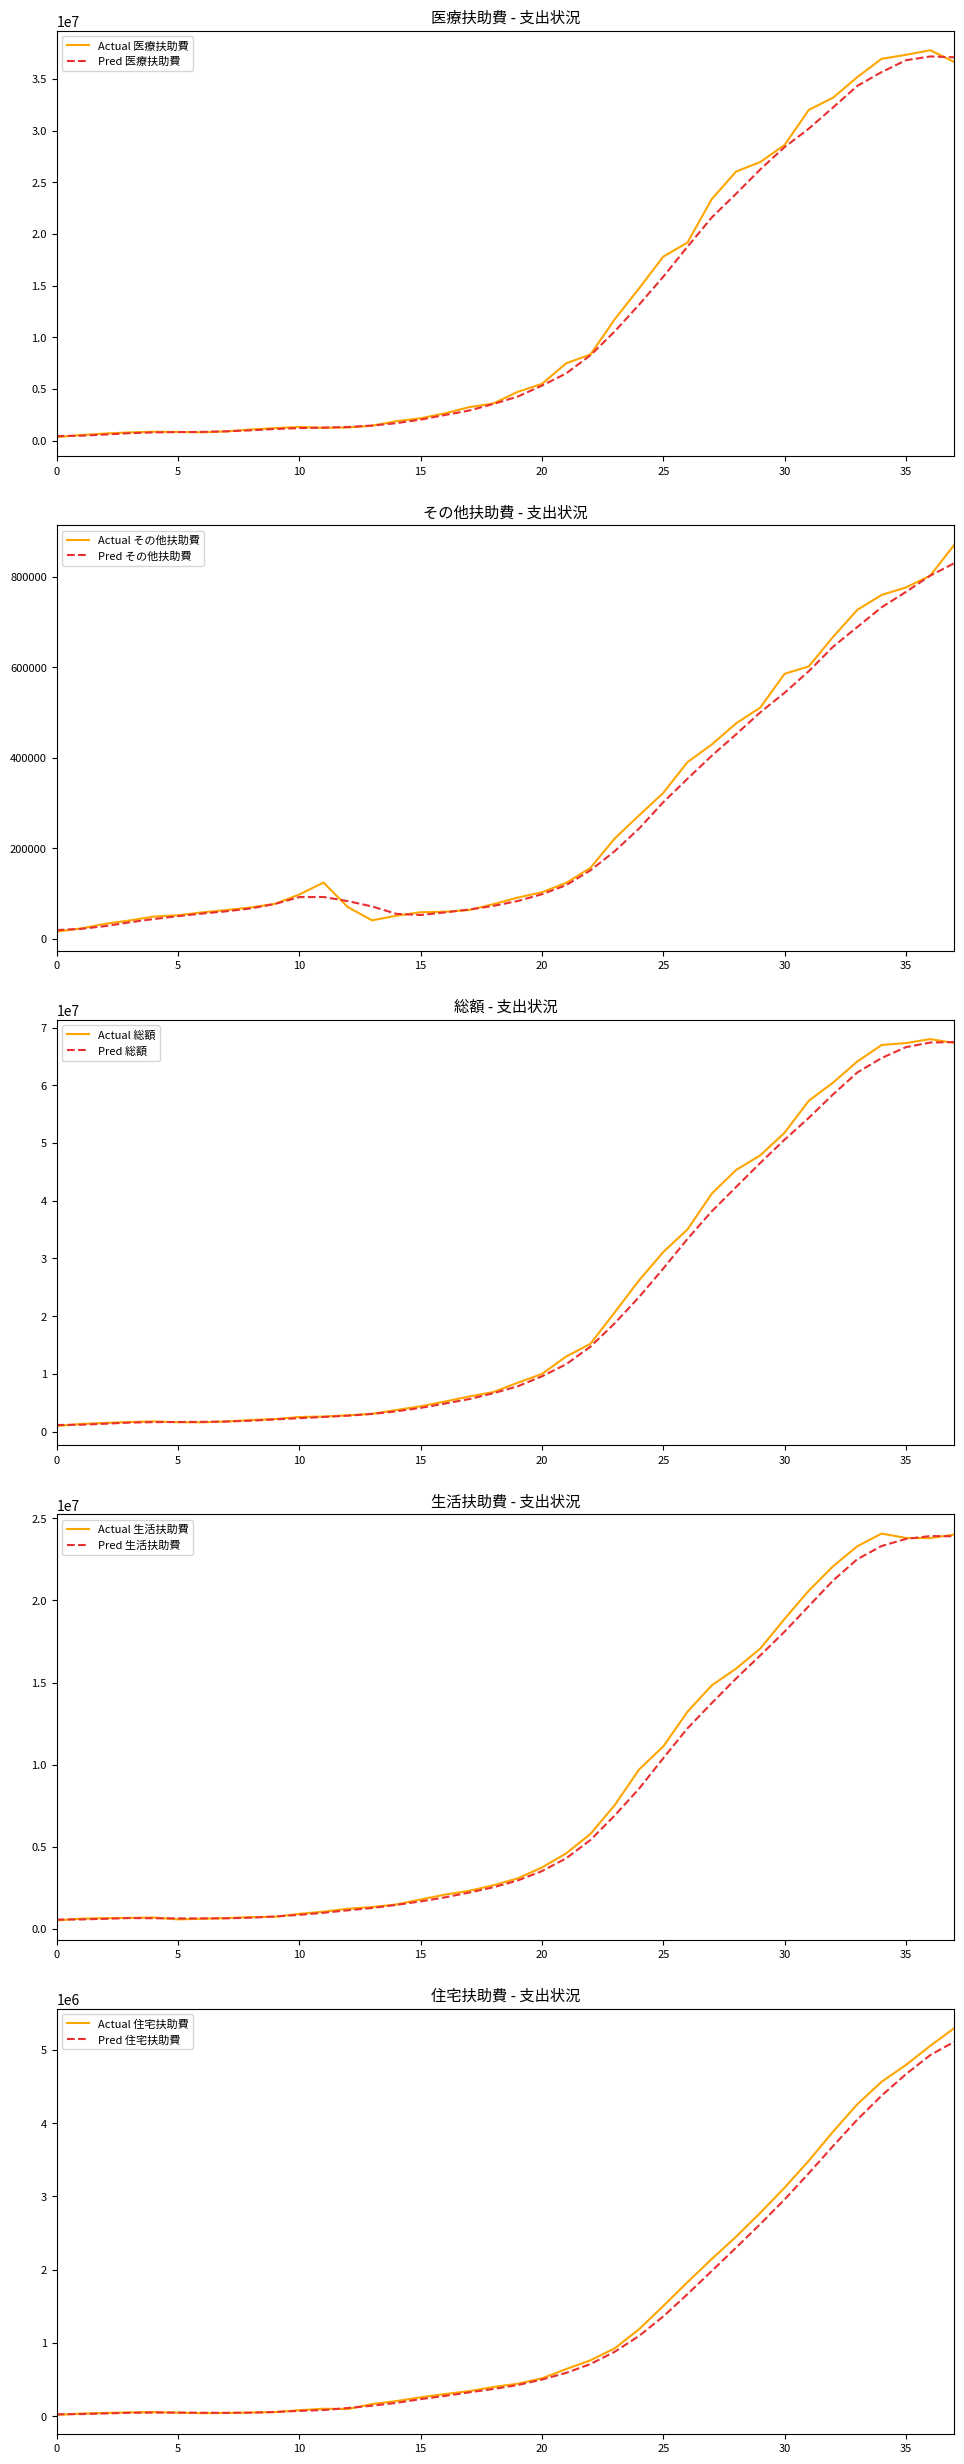

What is the difference between the maximum and minimum values in the 生活扶助費 series?

23551475